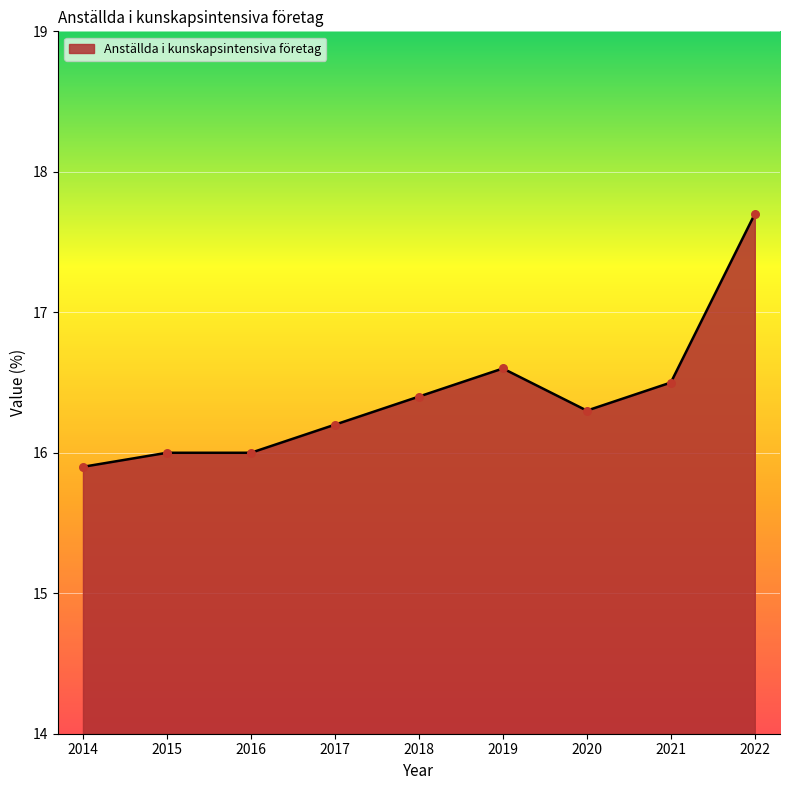

What is the ratio of the value at 2021 to the value at 2022?

0.9